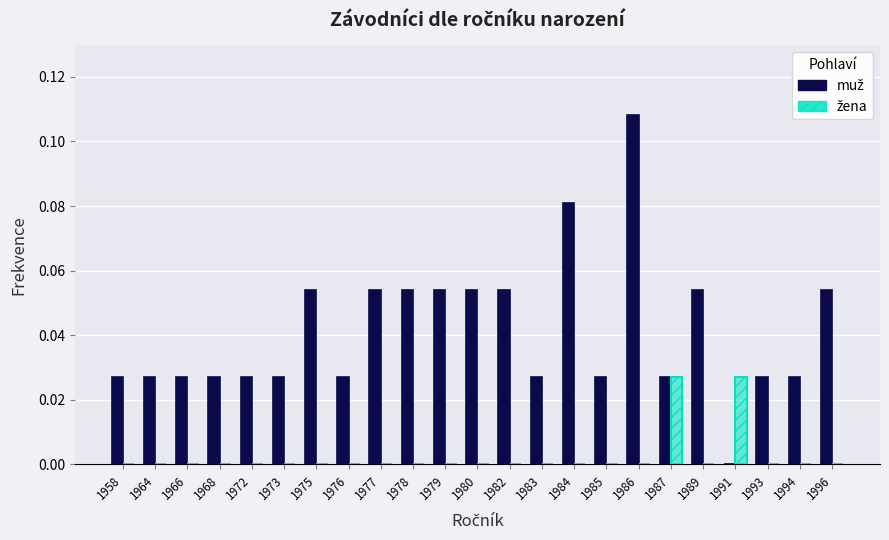

How many positive values does the muž series have?

22